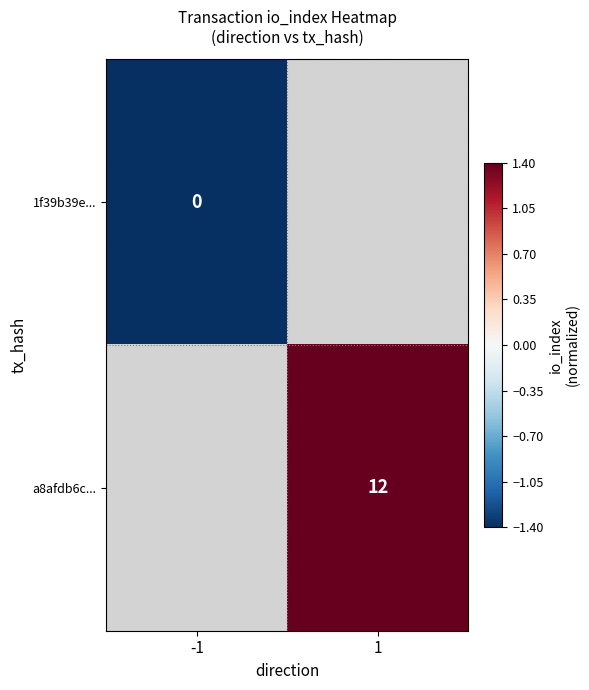

What is the greatest value displayed?

1.4